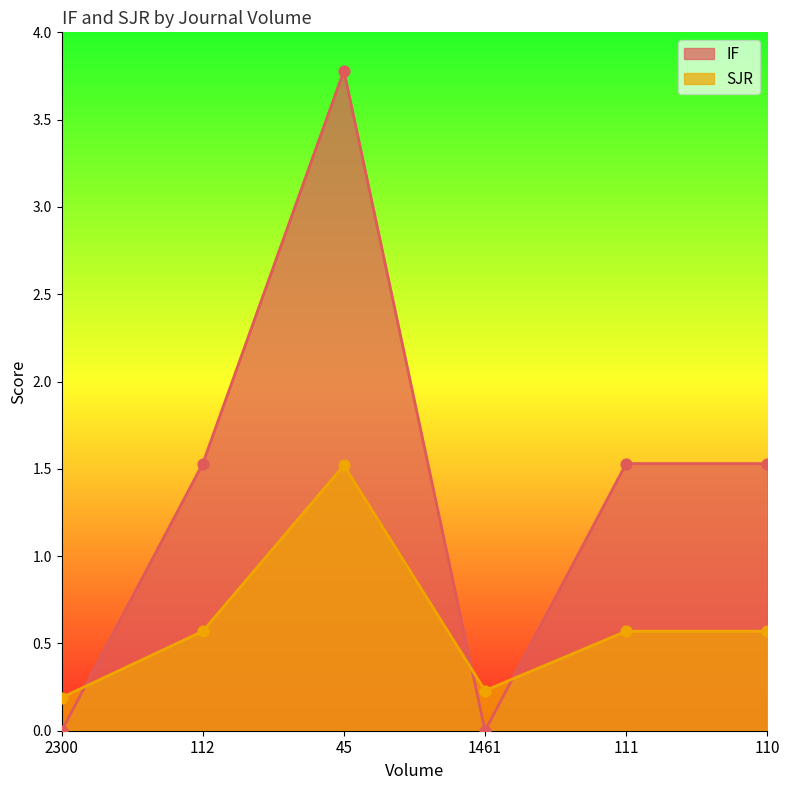

Is the value of IF at 1461 greater than the value of SJR at 111?

No